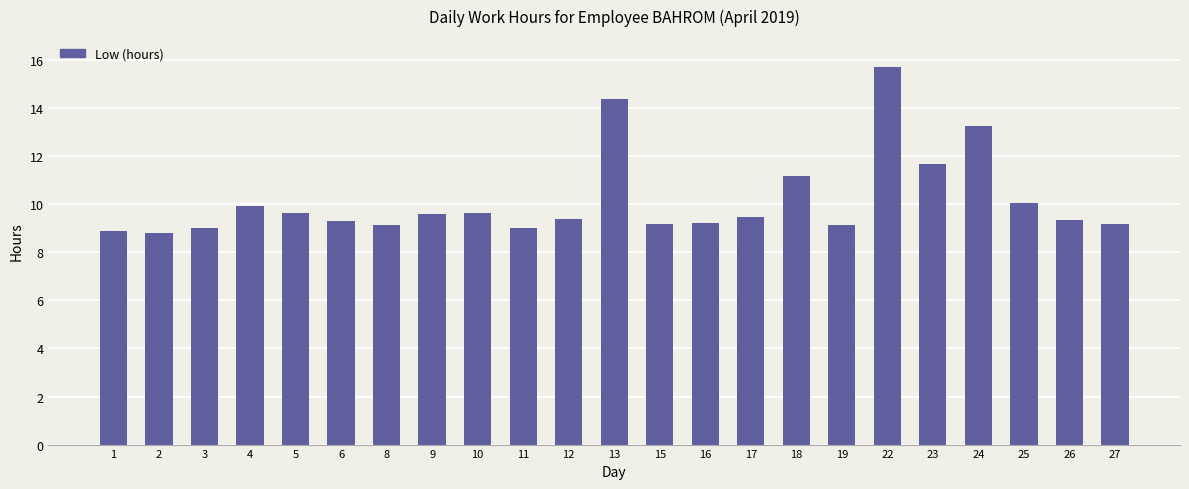

What is the average value?

10.2